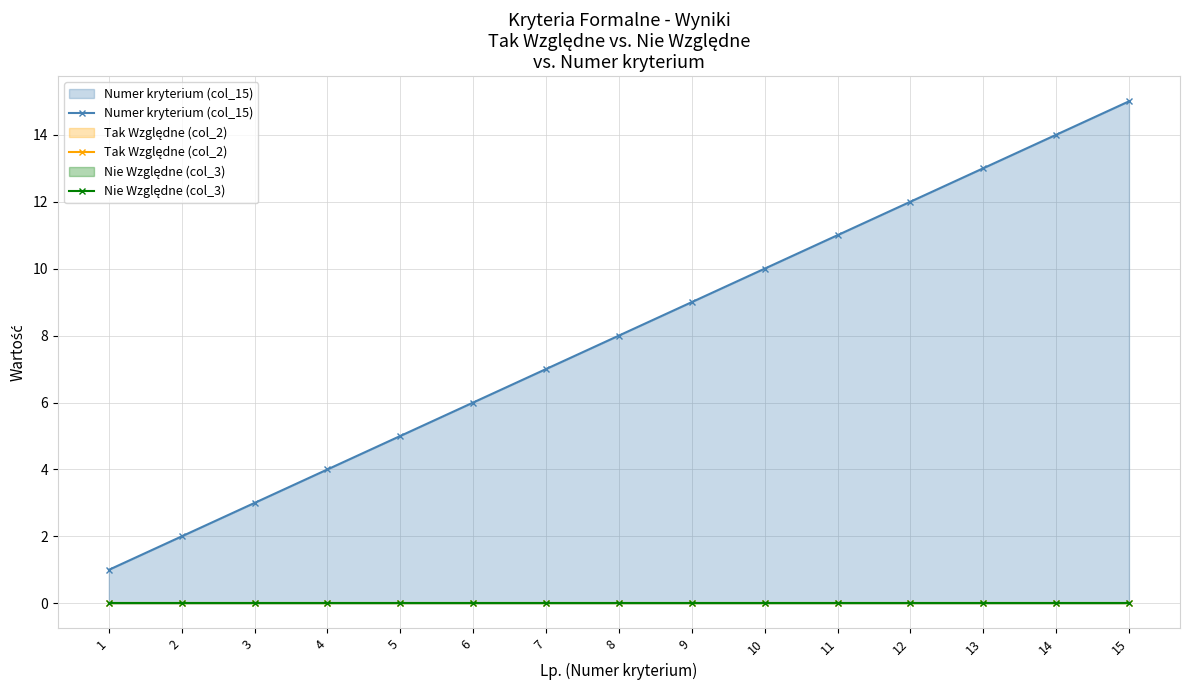

At how many categories does at least one series exceed 9?

6